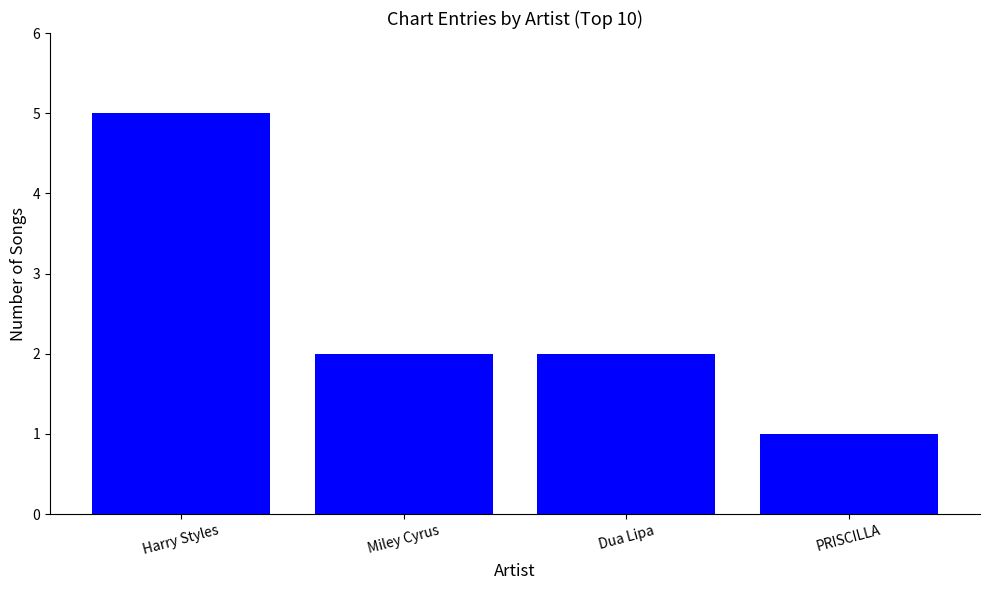

Which label corresponds to the largest value in the chart?

Harry Styles